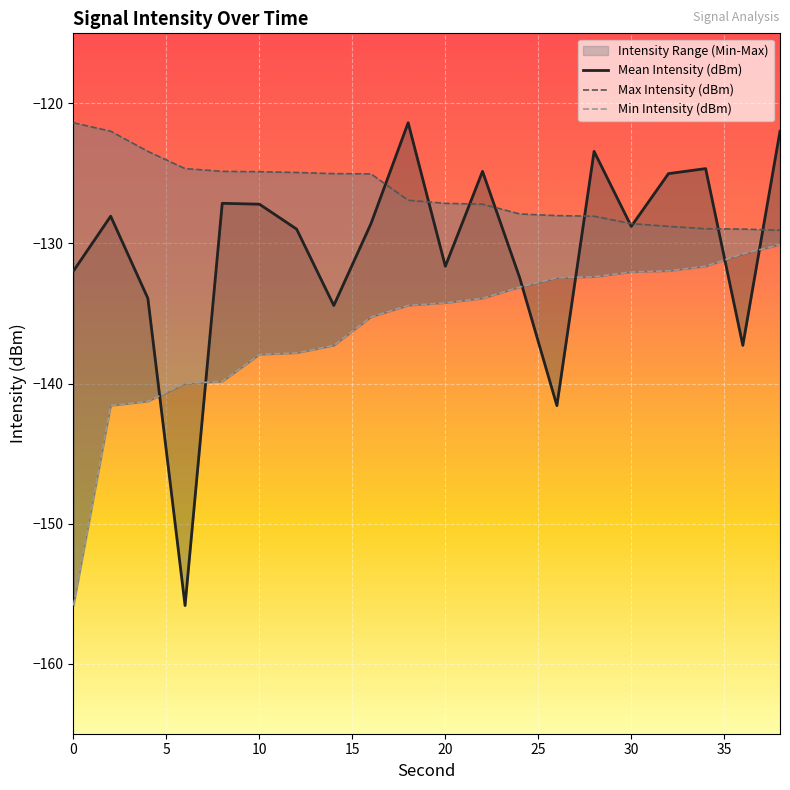

At how many categories does at least one series exceed -155?

20